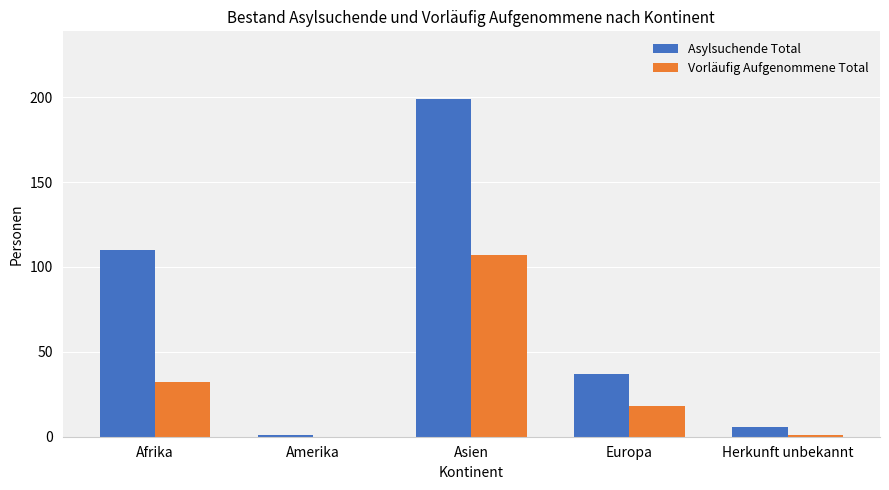

Reading left to right, list all the values displayed in this chart.

Asylsuchende Total: Afrika=110	Amerika=1	Asien=199	Europa=37	Herkunft unbekannt=6
Vorläufig Aufgenommene Total: Afrika=32	Amerika=0	Asien=107	Europa=18	Herkunft unbekannt=1